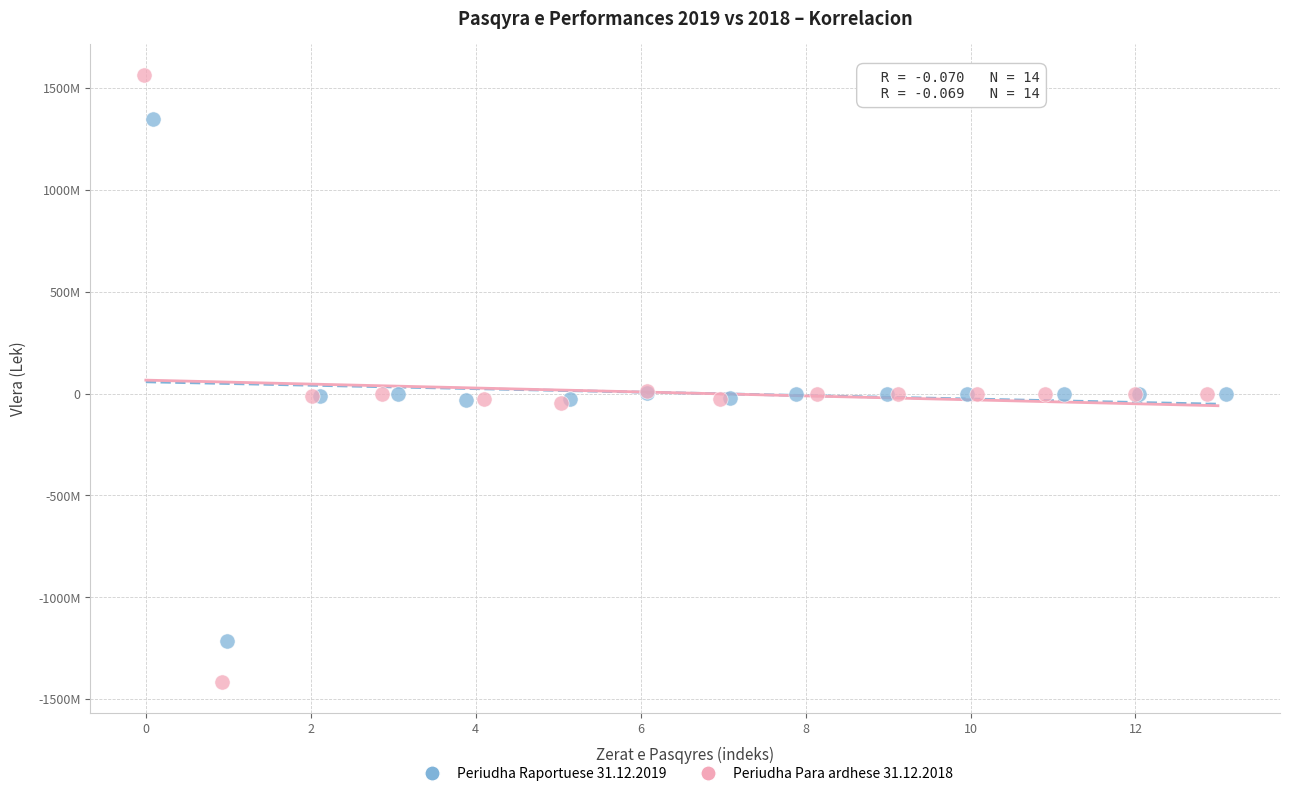

Which series contains the highest Y value?

Periudha Para ardhese 31.12.2018